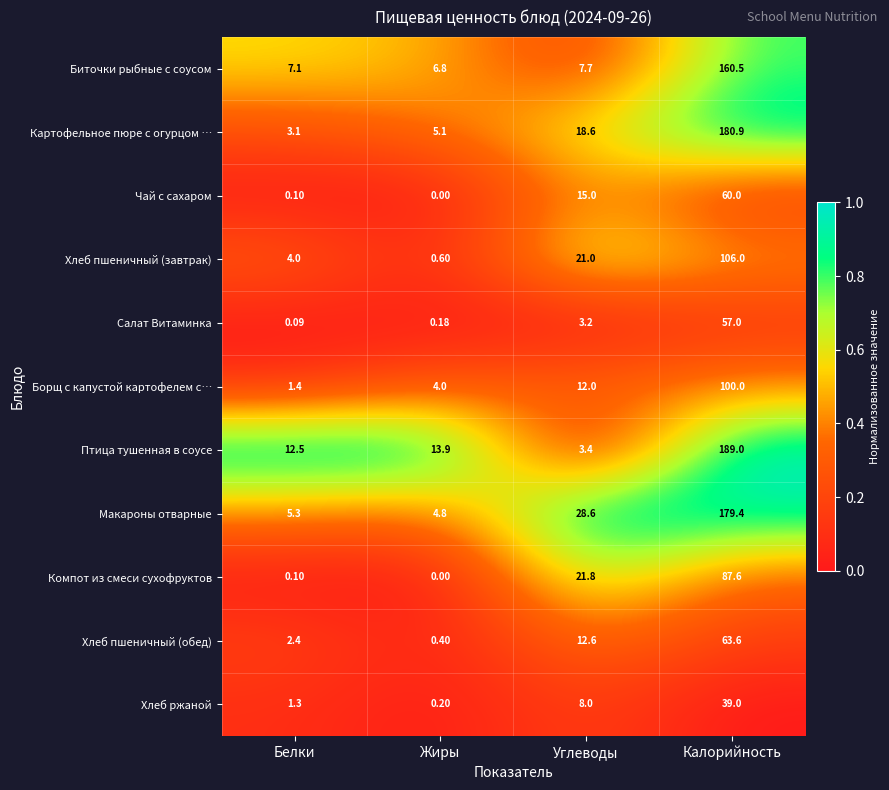

Between Углеводы and Калорийность, which series saw the biggest shift?

Птица тушенная в соусе